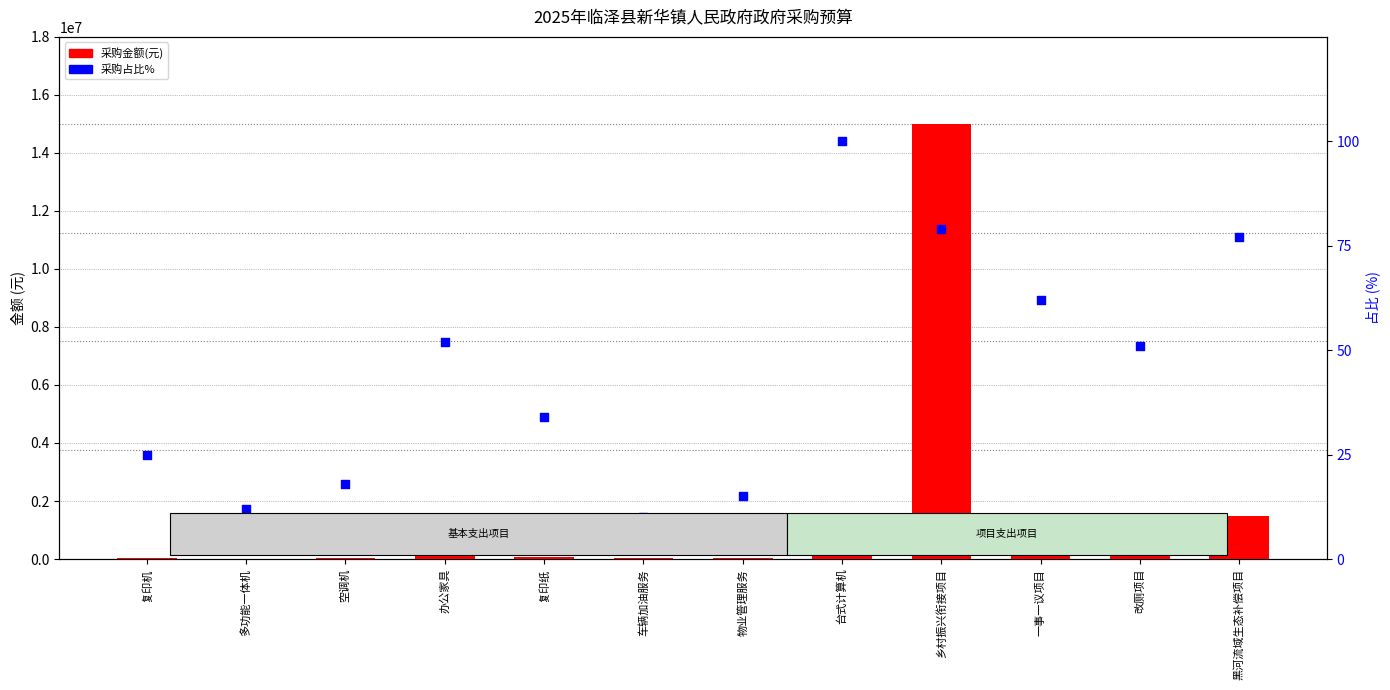

Is the value of 采购占比% at 台式计算机 greater than the value of 采购金额(元) at 改厕项目?

No